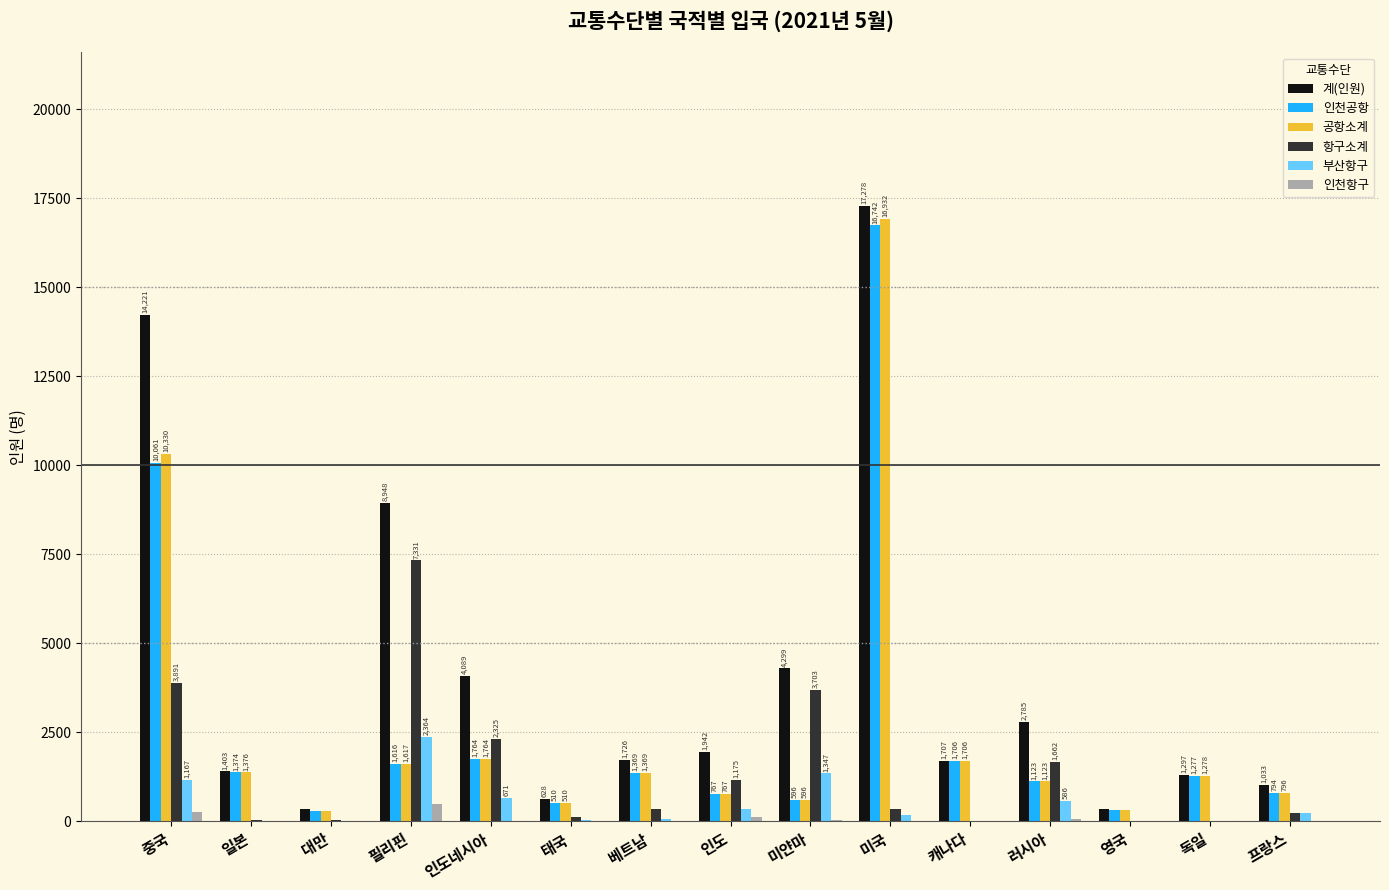

Is it true that 계(인원) equals 17278 at 미국?

True